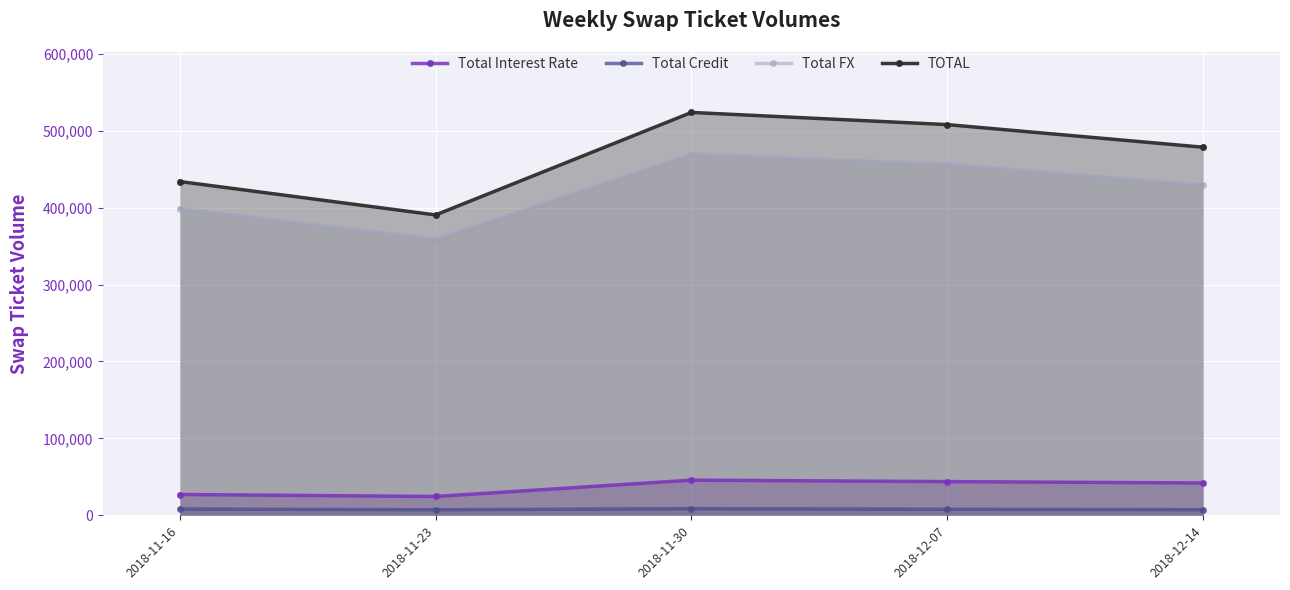

Between 2018-11-16 and 2018-12-14, which series saw the biggest shift?

TOTAL